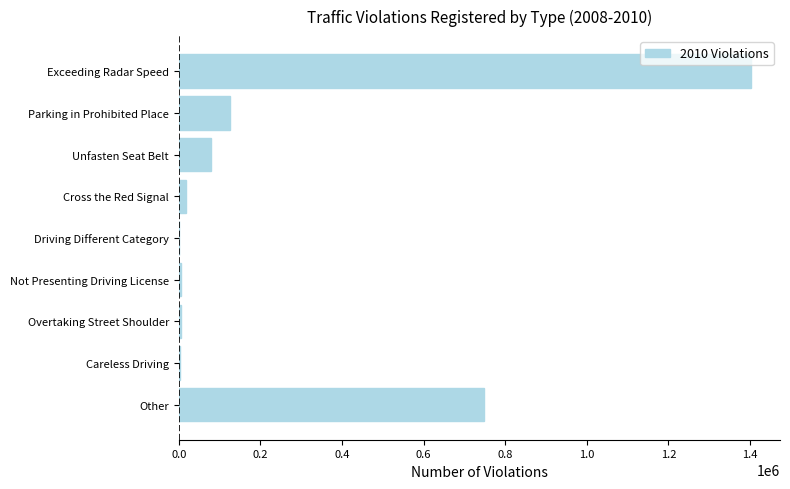

What is the maximum value shown in the chart?

1403493